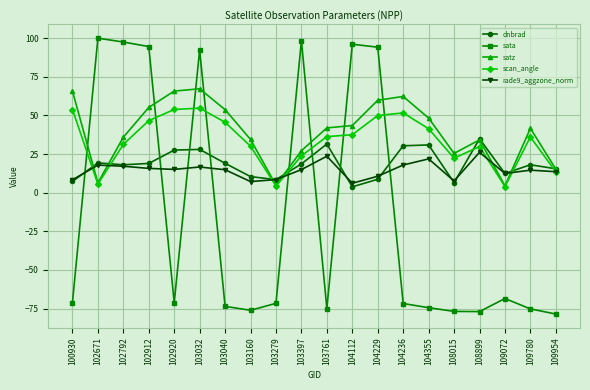

List the series in order of their peak value, lowest first.

rade9_aggzone_norm, dnbrad, scan_angle, satz, sata